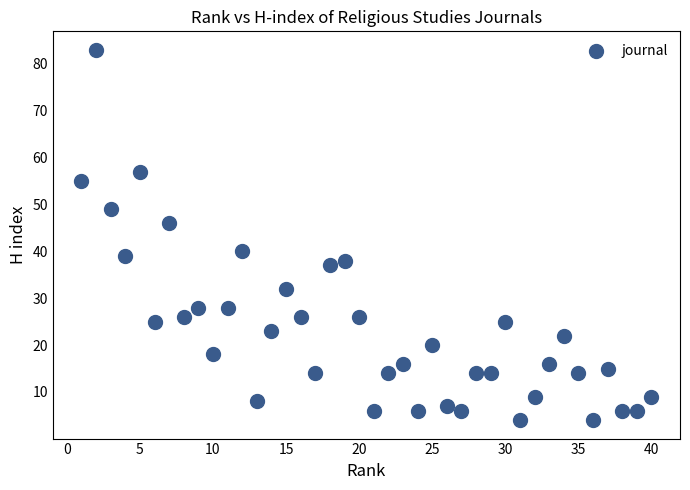

What is the range of Y values (max minus min)?

79